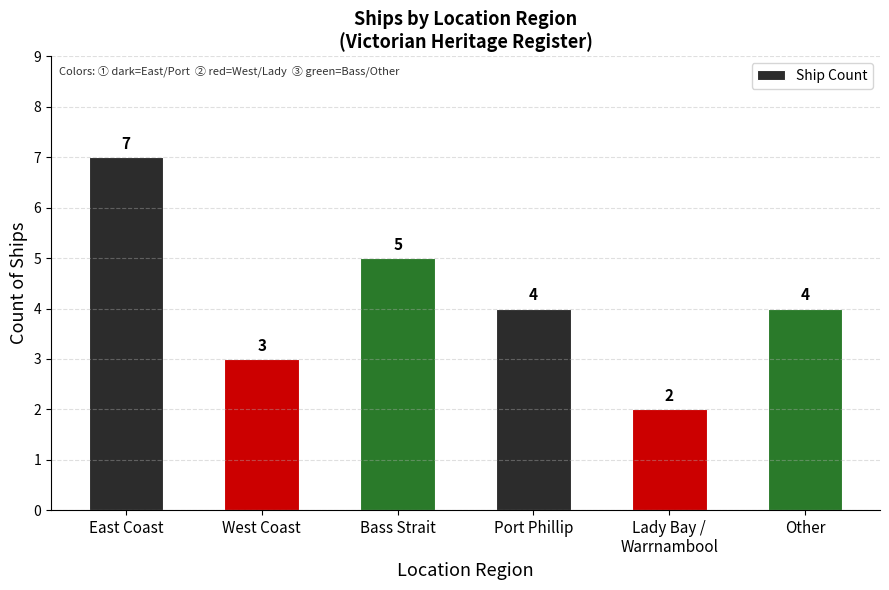

The value at Other is 4. True or false?

True